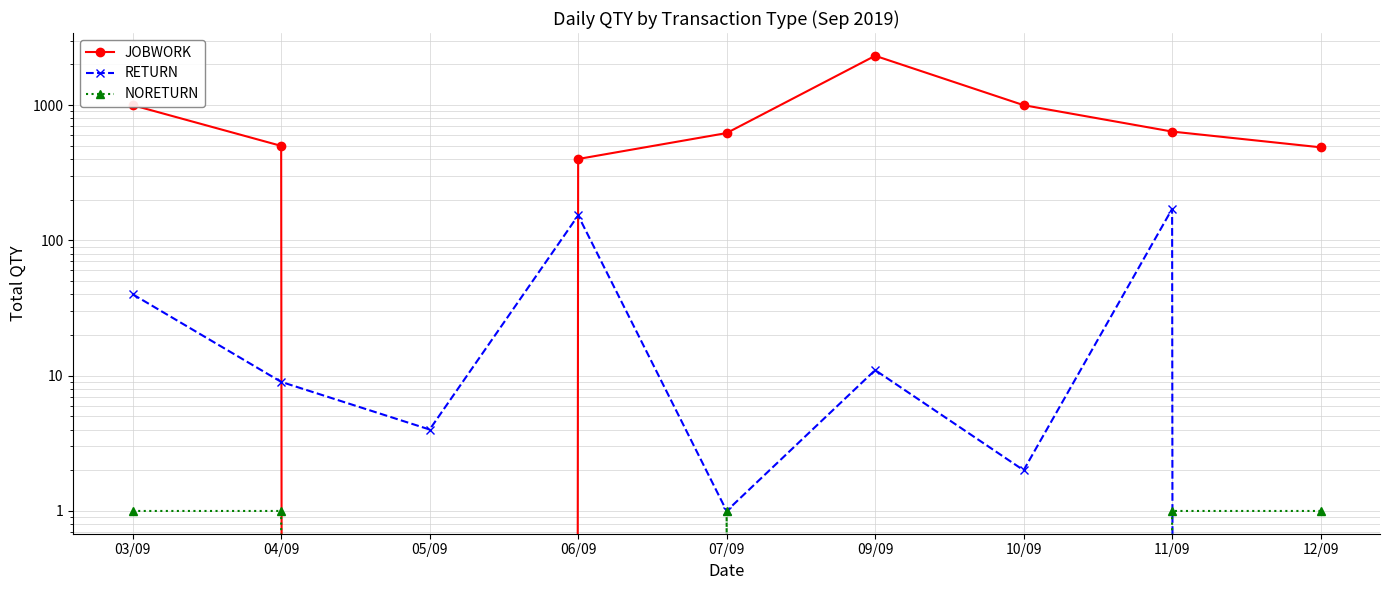

At which label does RETURN first exceed 9?

03/09